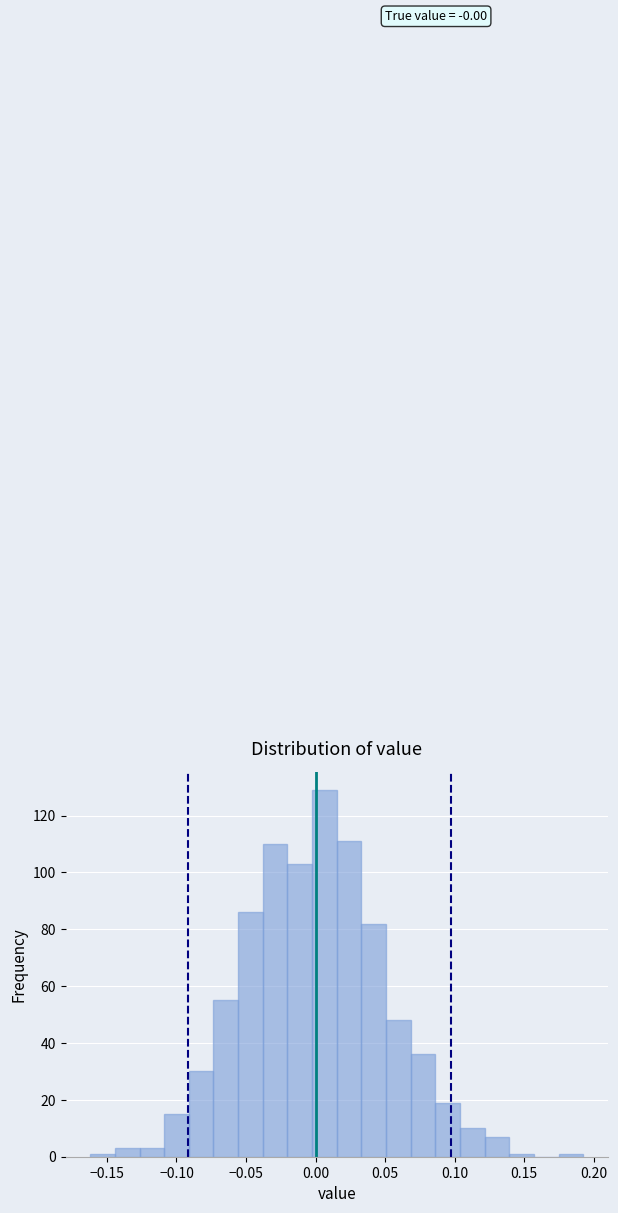

Around what value on the x-axis is the tallest bar? Give the approximate position of its centre, as read against the axis.

0.005